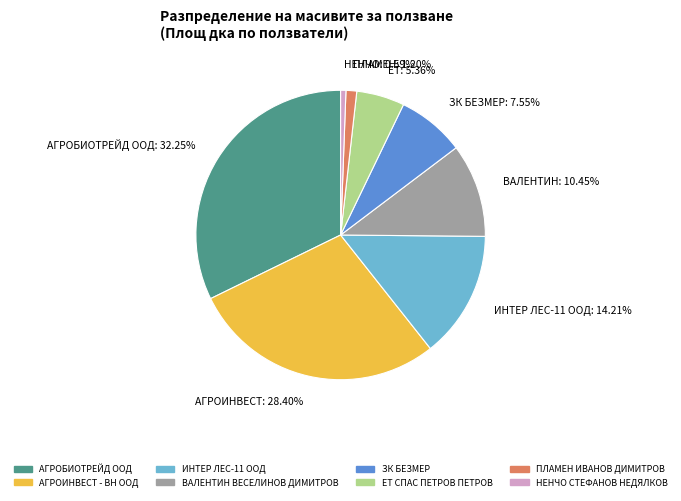

Is there any slice that represents more than half of the pie?

No